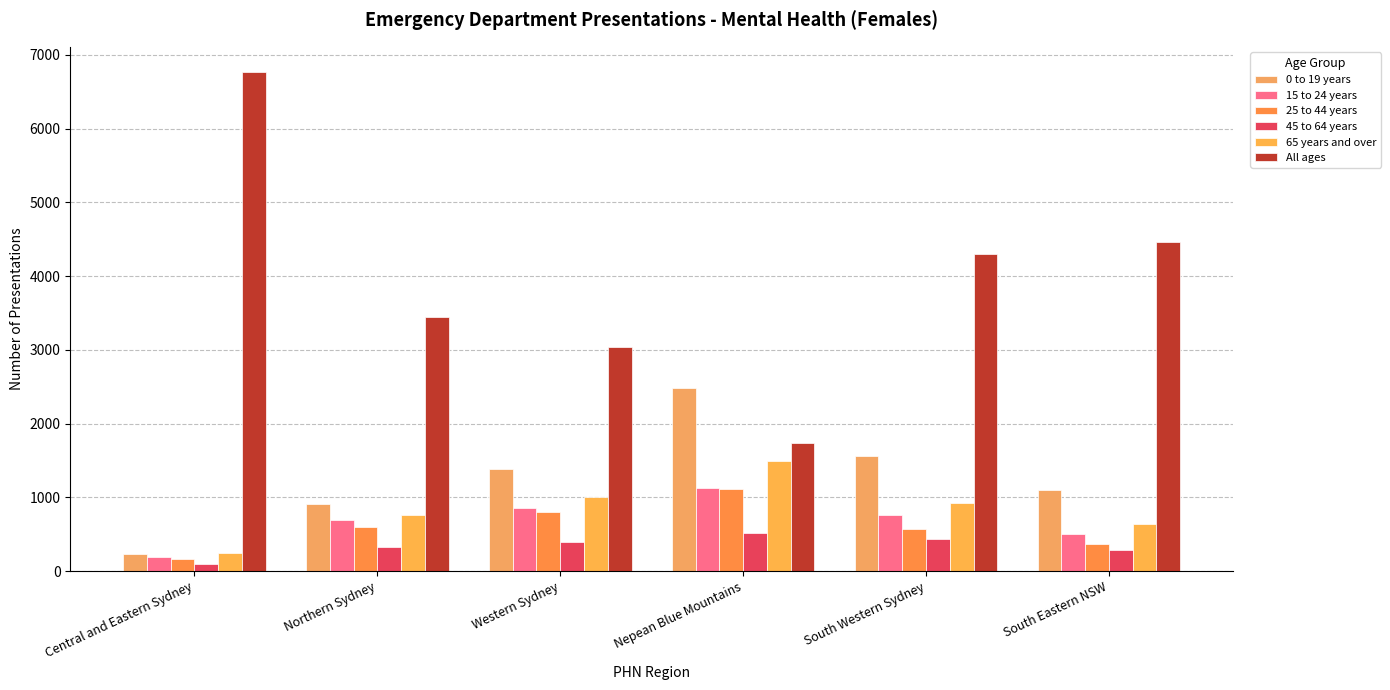

What is the label of the 4th bar from the right?

Western Sydney